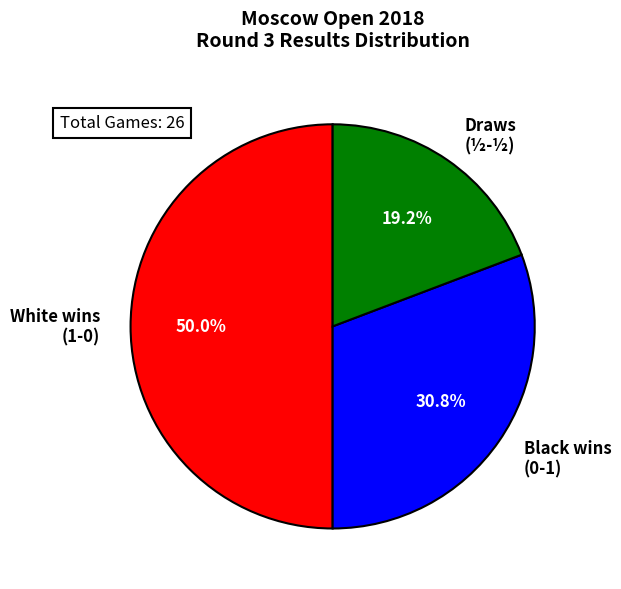

What is the total percentage of White wins (1-0) and Draws (½-½)?

69.2%